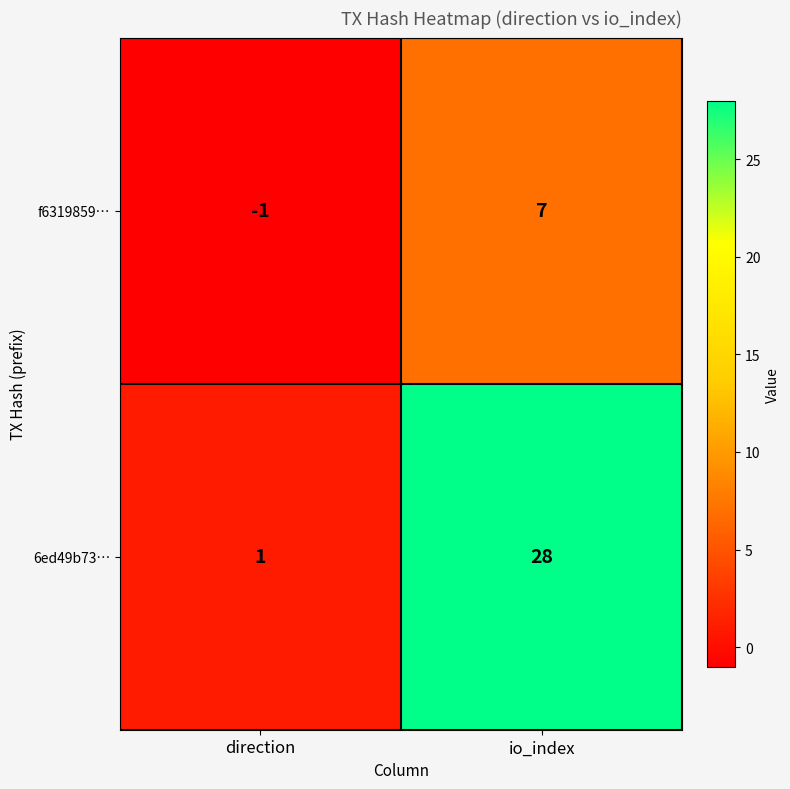

Reading left to right, extract all data points from this chart.

f6319859…: direction=-1	io_index=7
6ed49b73…: direction=1	io_index=28